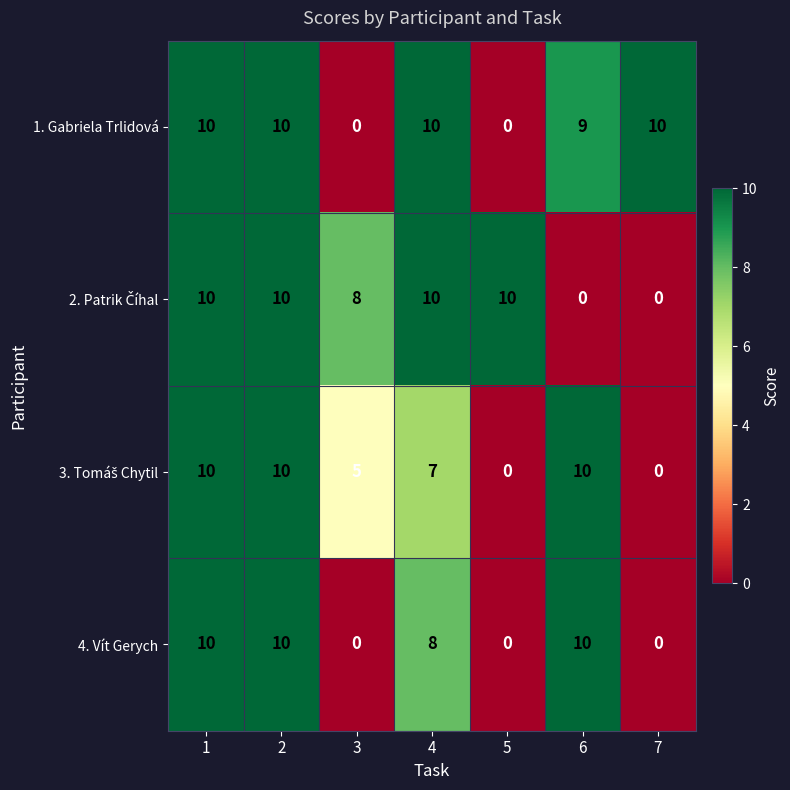

What is the total value across all series at 3?

13